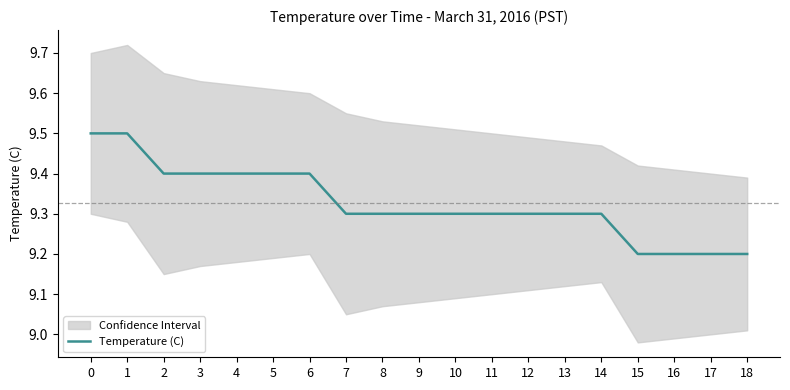

Does the chart display data point markers on the line(s)?

No